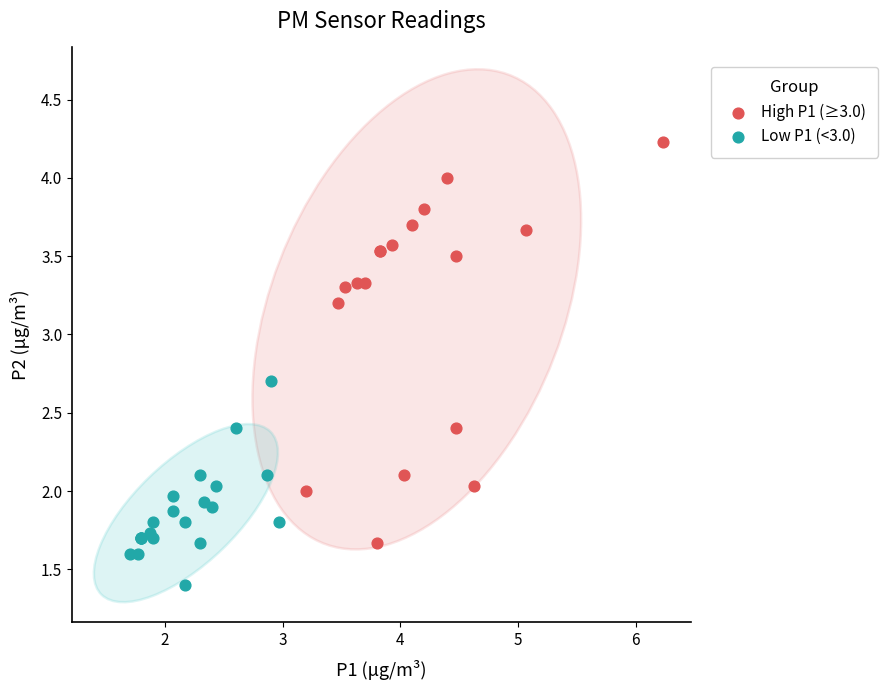

Which series contains the highest Y value?

High P1 (≥3.0)